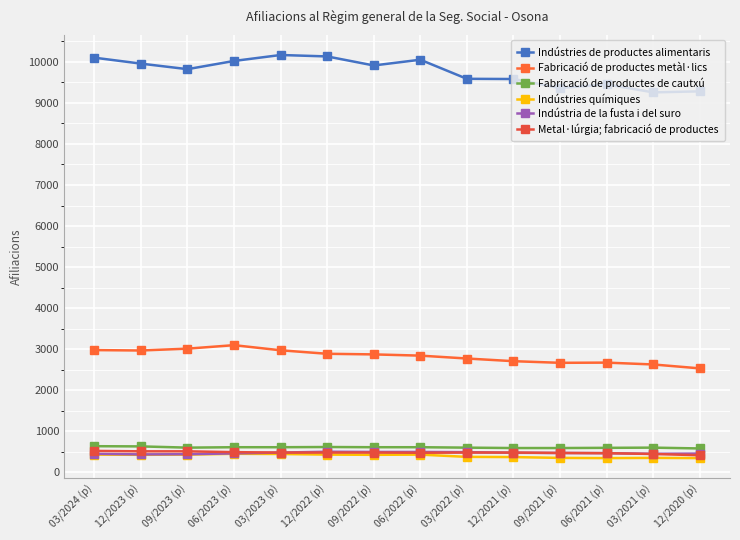

Is the value of Indústries de productes alimentaris at 03/2021 (p) greater than the value of Fabricació de productes metàl·lics at 03/2023 (p)?

Yes